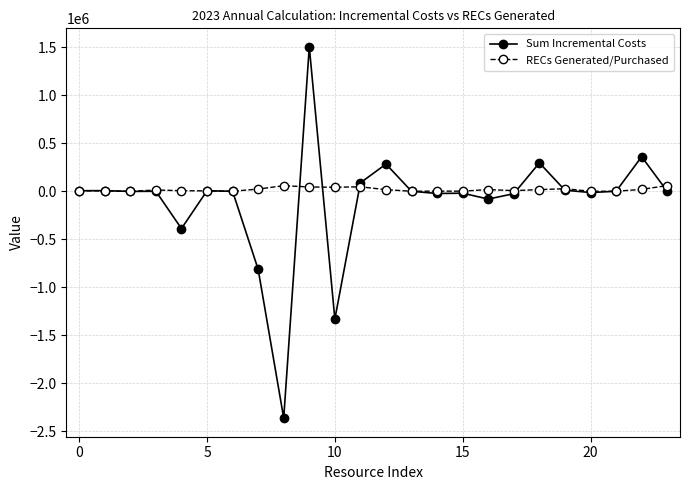

True or false: Sum Incremental Costs has more than 2 interior local peaks.

True